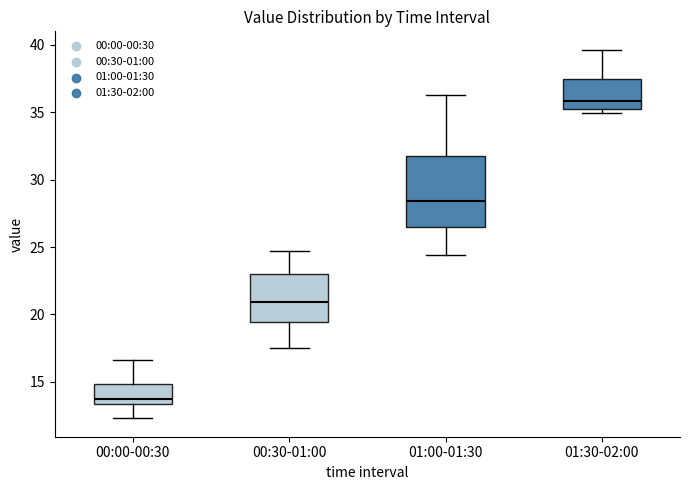

Which box's median line is the lowest?

00:00-00:30